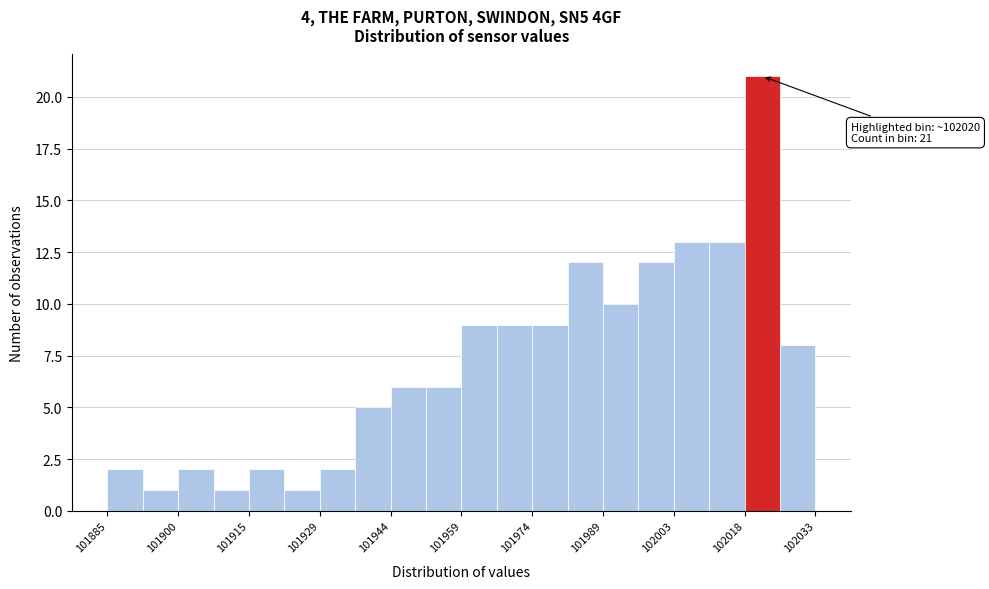

Read against the x-axis, roughly where is the centre of the tallest bar?

102022